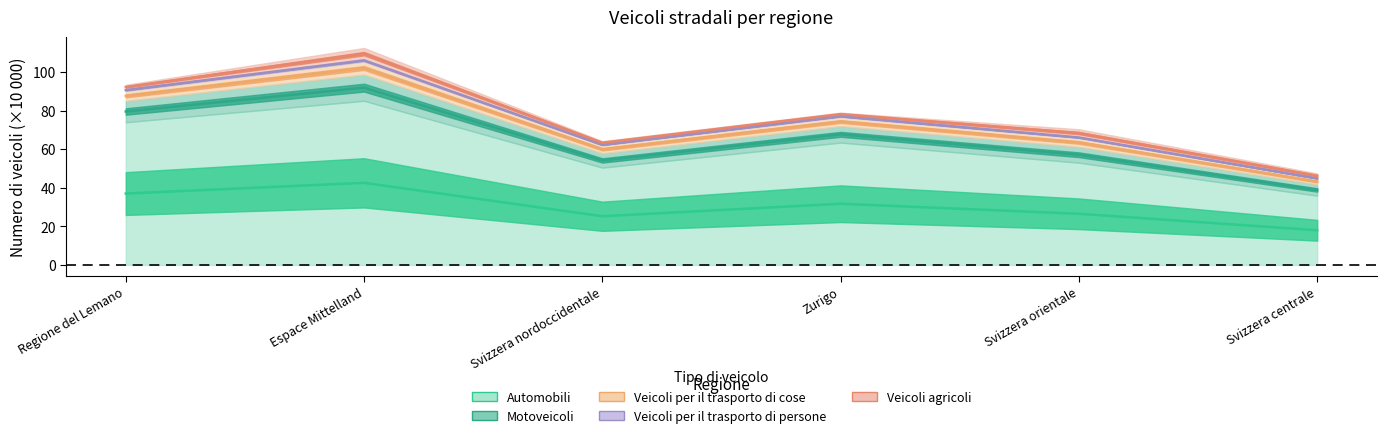

At which label does Automobili first exceed 31?

Regione del Lemano